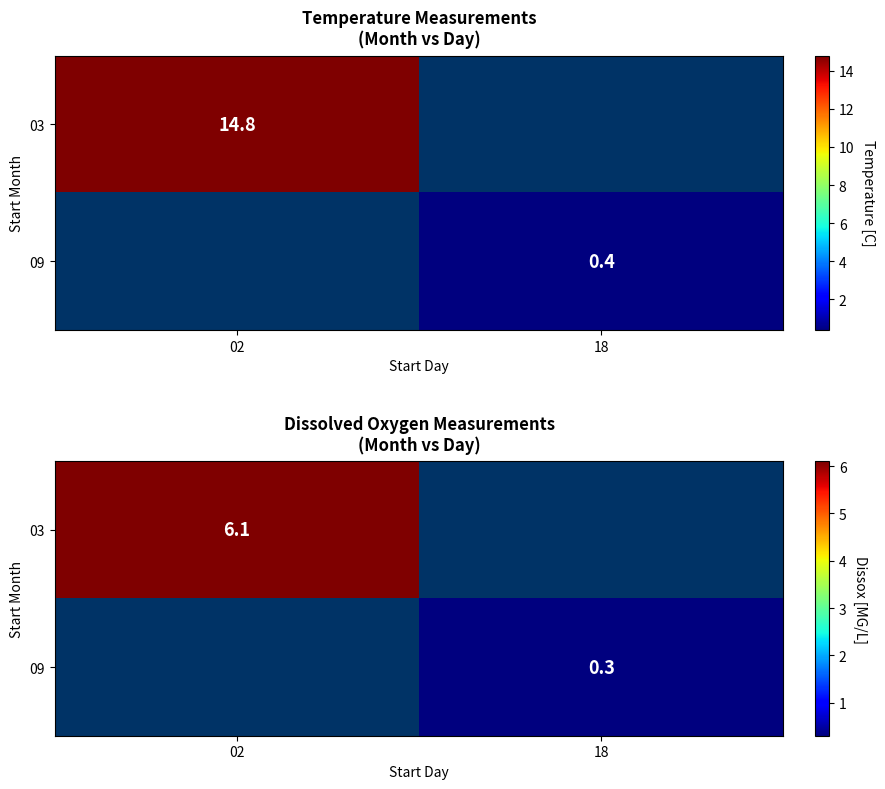

Rank the categories by 09 value from lowest to highest.

02, 18